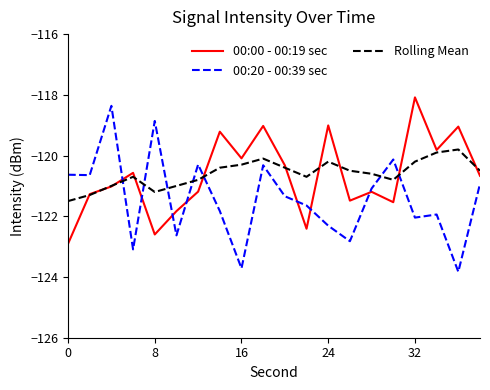

Which series has the widest spread of values?

00:20 - 00:39 sec